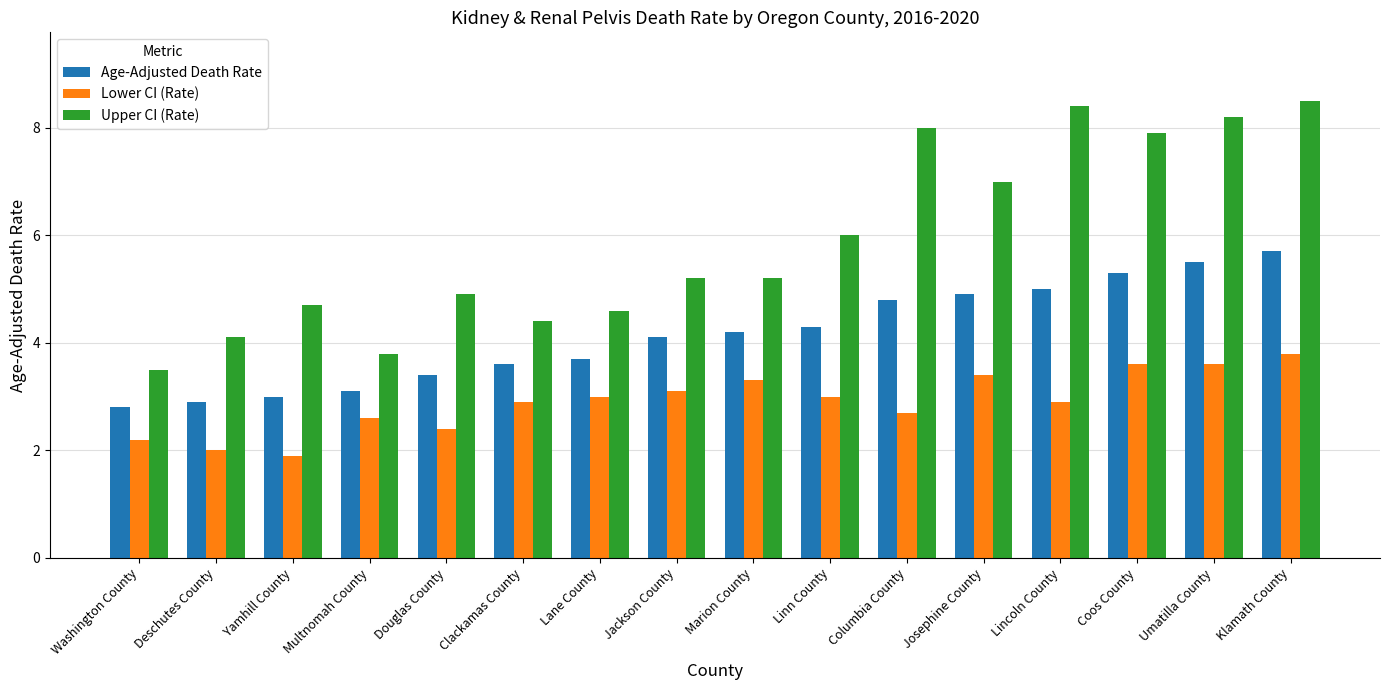

Which series has the largest total across all categories?

Upper CI (Rate)